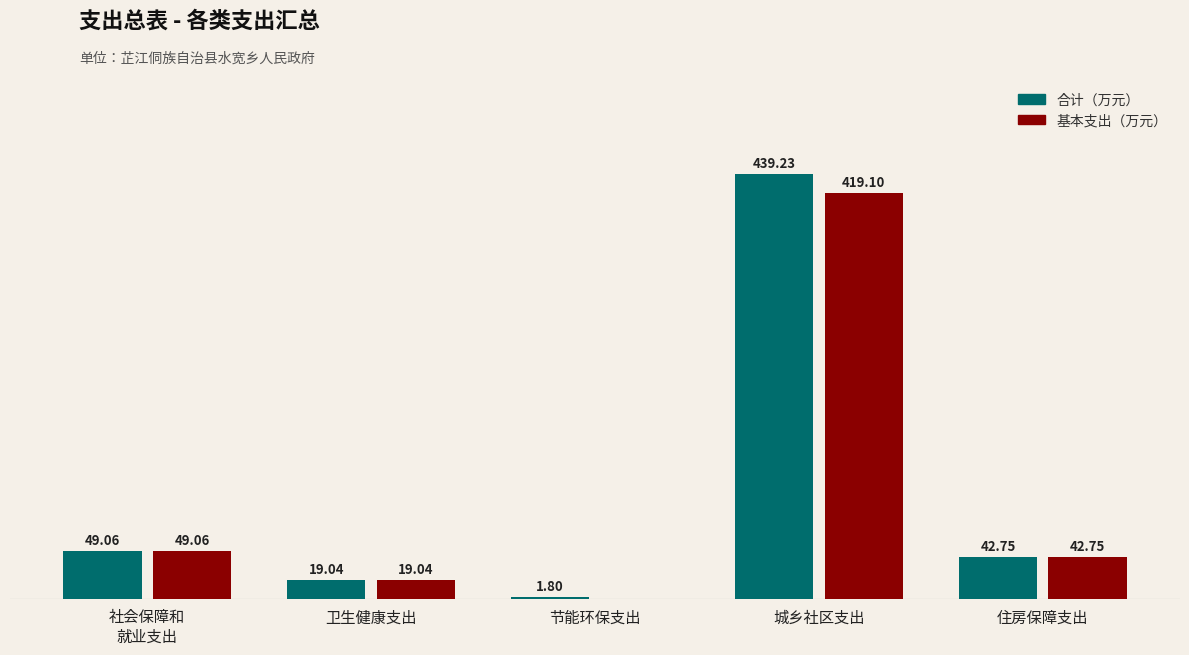

Which category has the highest value in the 基本支出（万元） series?

城乡社区支出